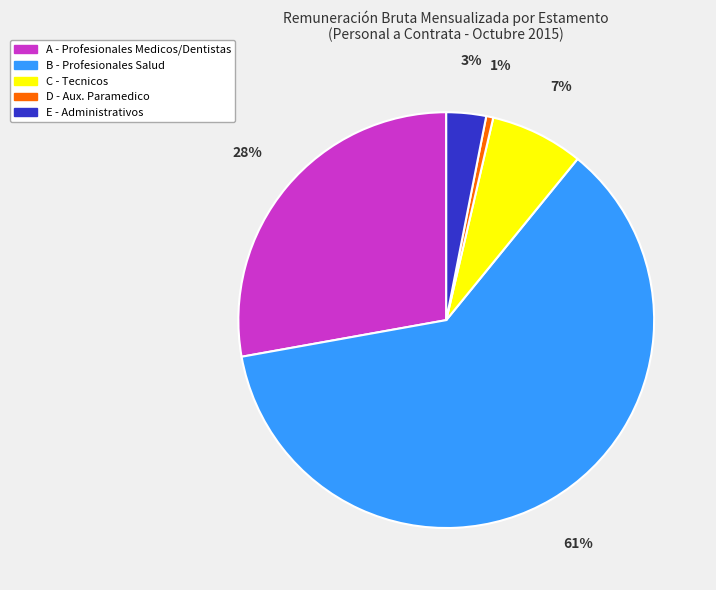

Do E - Administrativos and C - Tecnicos together represent more than half of the pie?

No